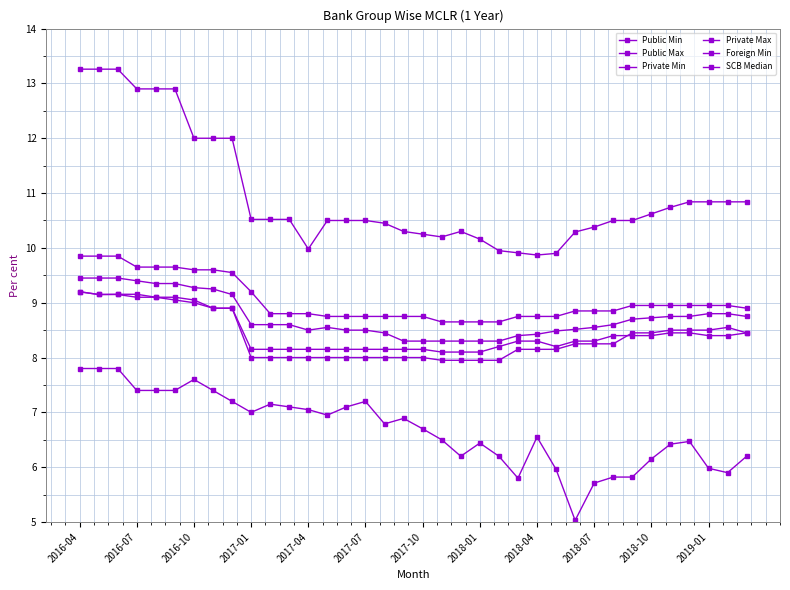

Is this an area chart (filled region under the line)?

No